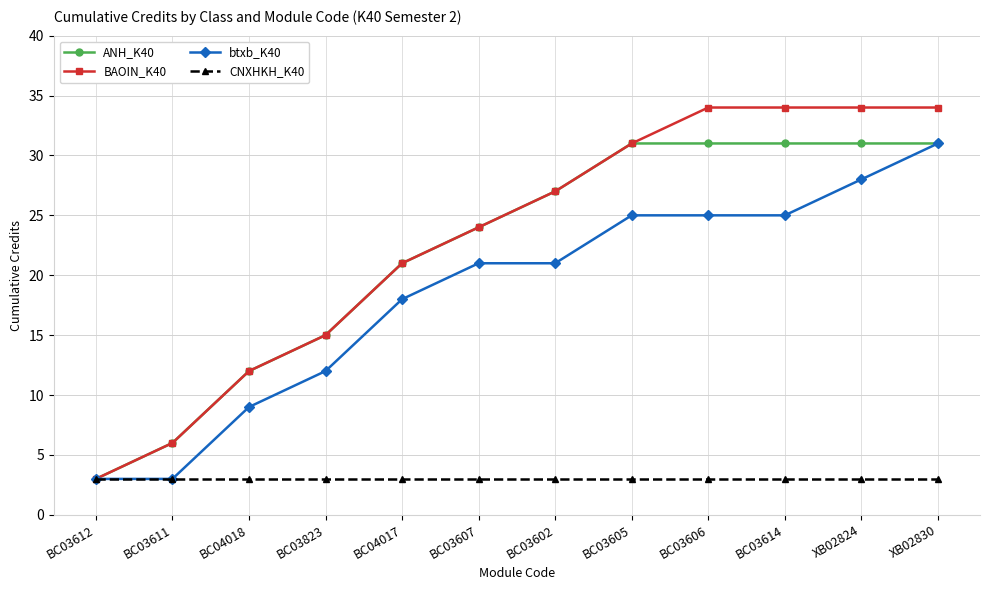

What value does the BAOIN_K40 series have at BC03606, to the nearest 5?

35